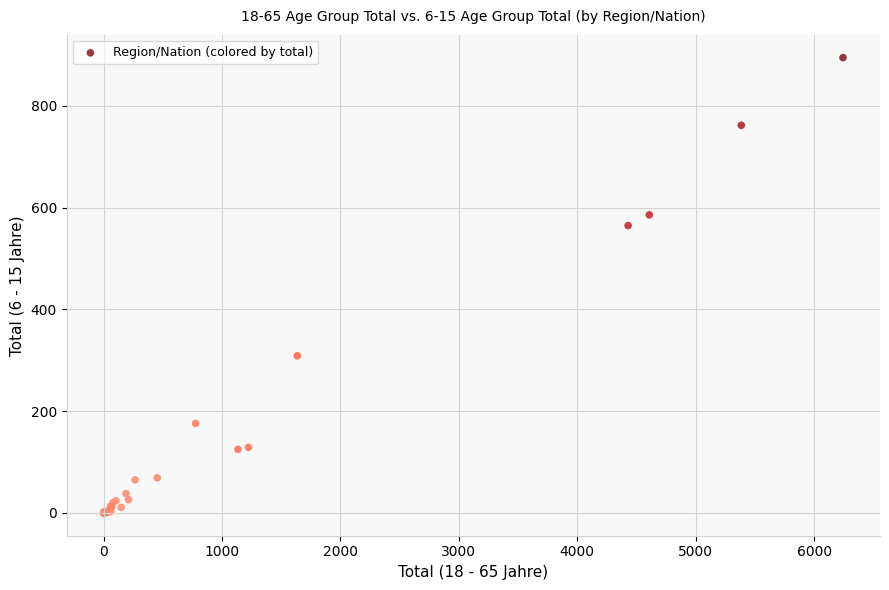

What Y value in the scatter plot is closest to 447?

565